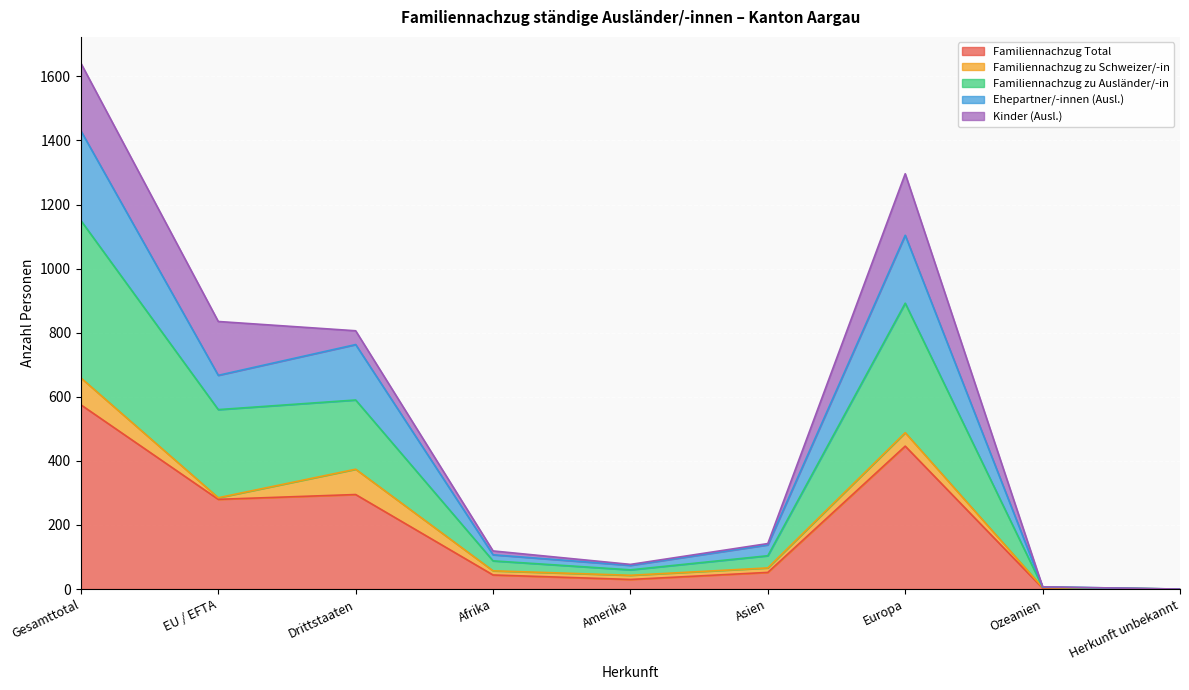

True or false: Familiennachzug Total has a value of 630 at Europa.

False